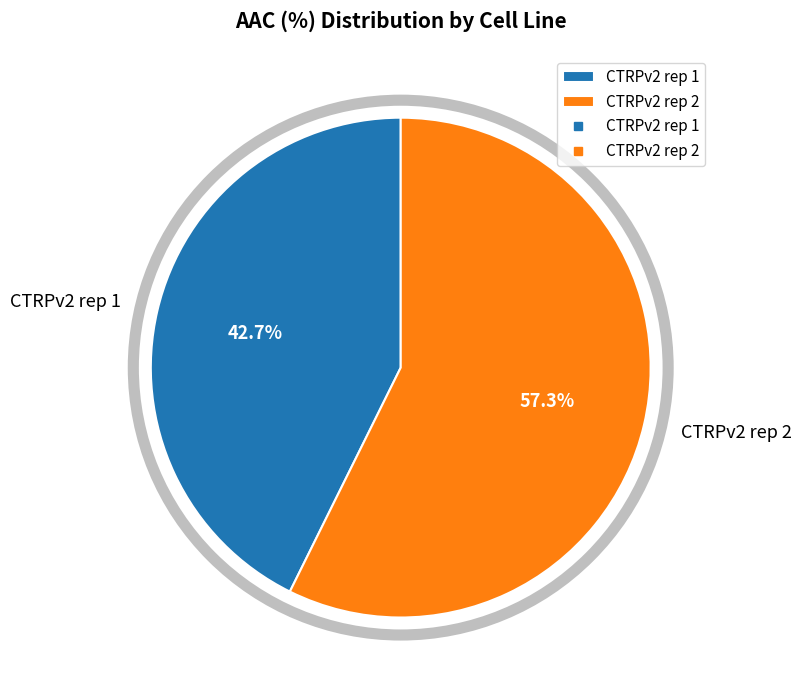

To the nearest percent, what portion does CTRPv2 rep 1 represent?

43%